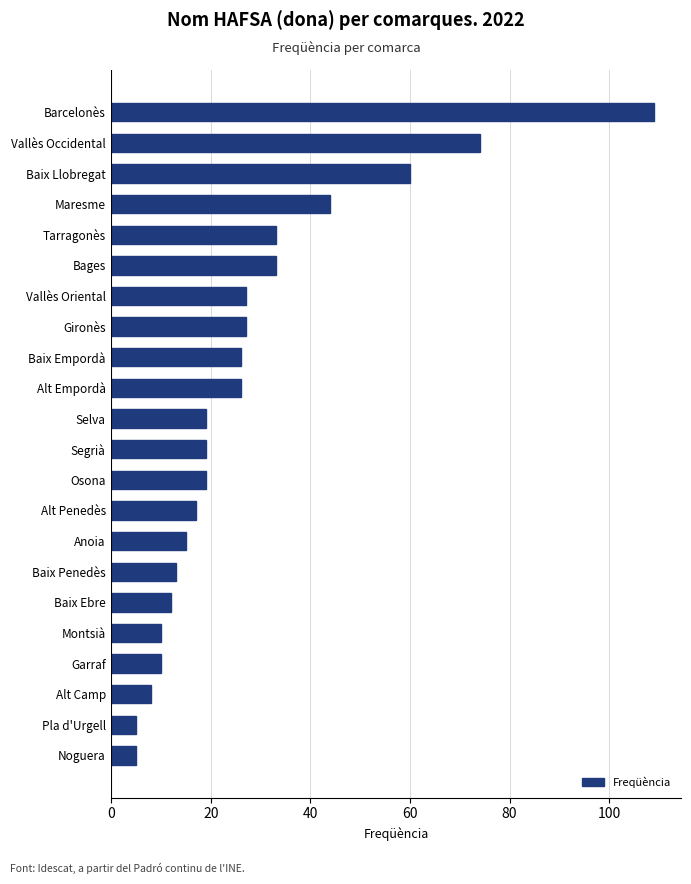

The chart shows a value of 7 at Baix Ebre. True or false?

False